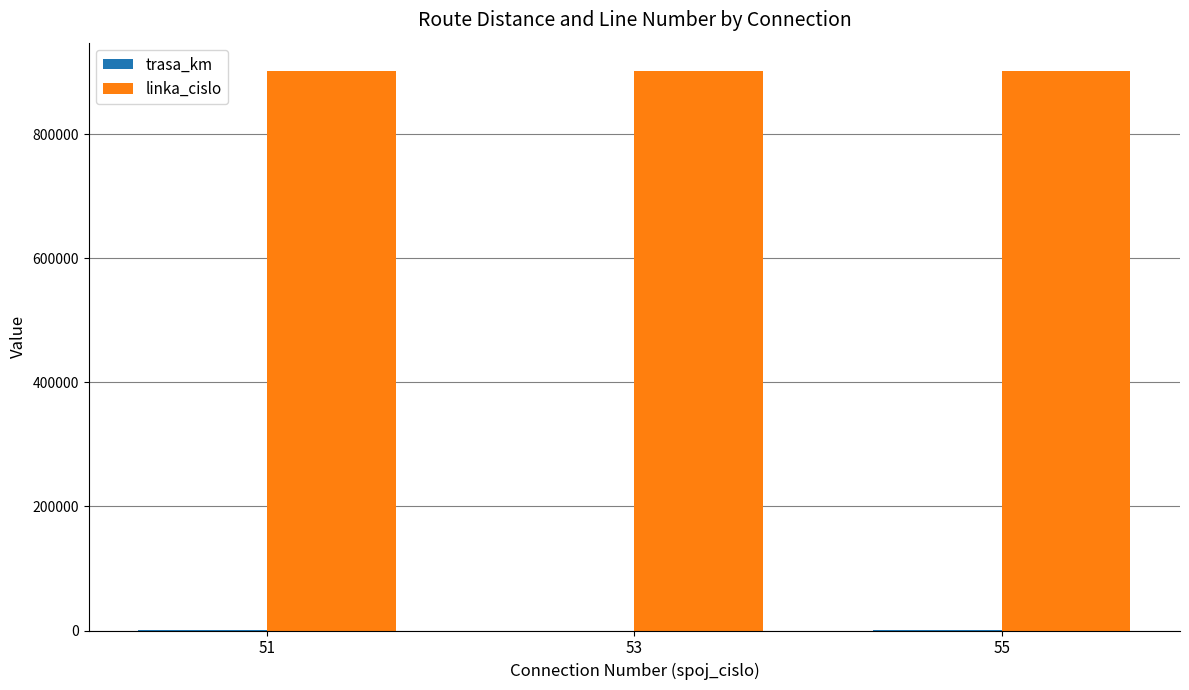

How many distinct data groups are displayed?

2